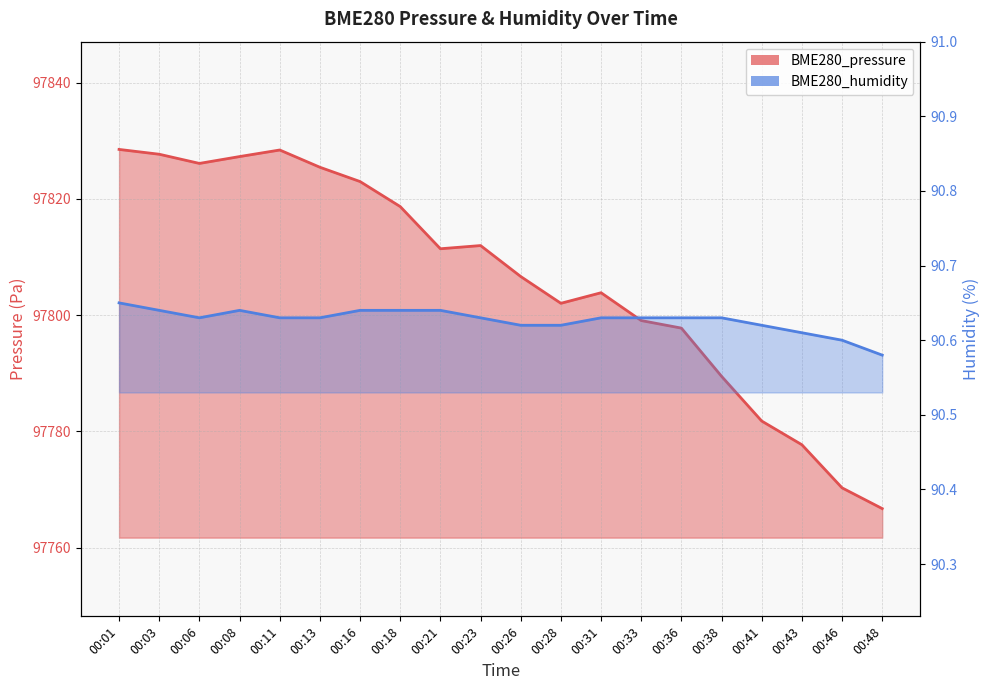

Reading right to left, transcribe all the data shown in this chart.

BME280_pressure: 97766.7	97770.3	97777.7	97781.8	97789.5	97797.8	97799.1	97803.9	97802.0	97806.6	97812.0	97811.4	97818.7	97823.0	97825.5	97828.4	97827.3	97826.1	97827.7	97828.5
BME280_humidity: 90.6	90.6	90.6	90.6	90.6	90.6	90.6	90.6	90.6	90.6	90.6	90.6	90.6	90.6	90.6	90.6	90.6	90.6	90.6	90.7